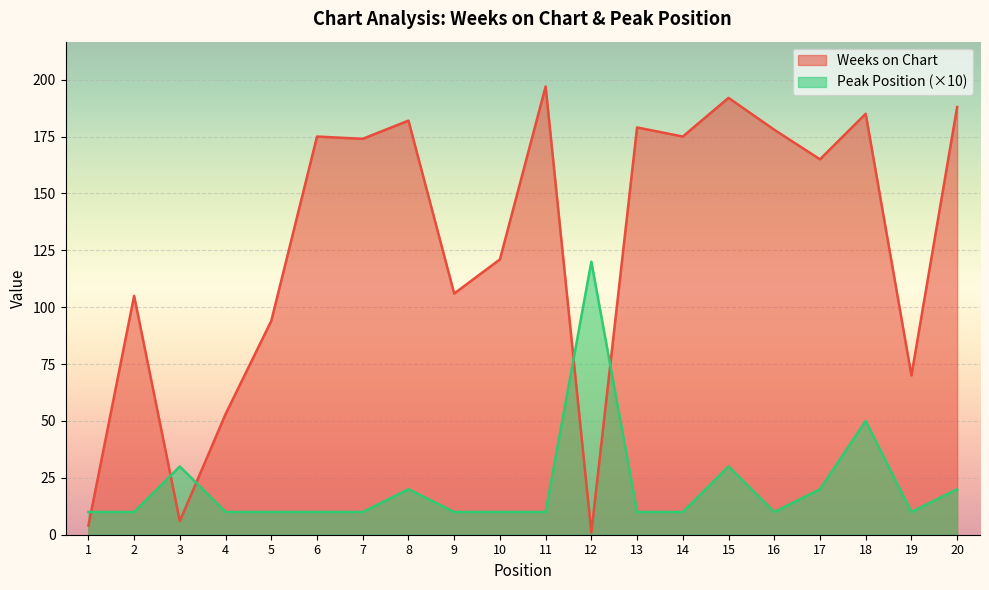

What are all the series names shown in the legend?

Weeks on Chart, Peak Position (×10)